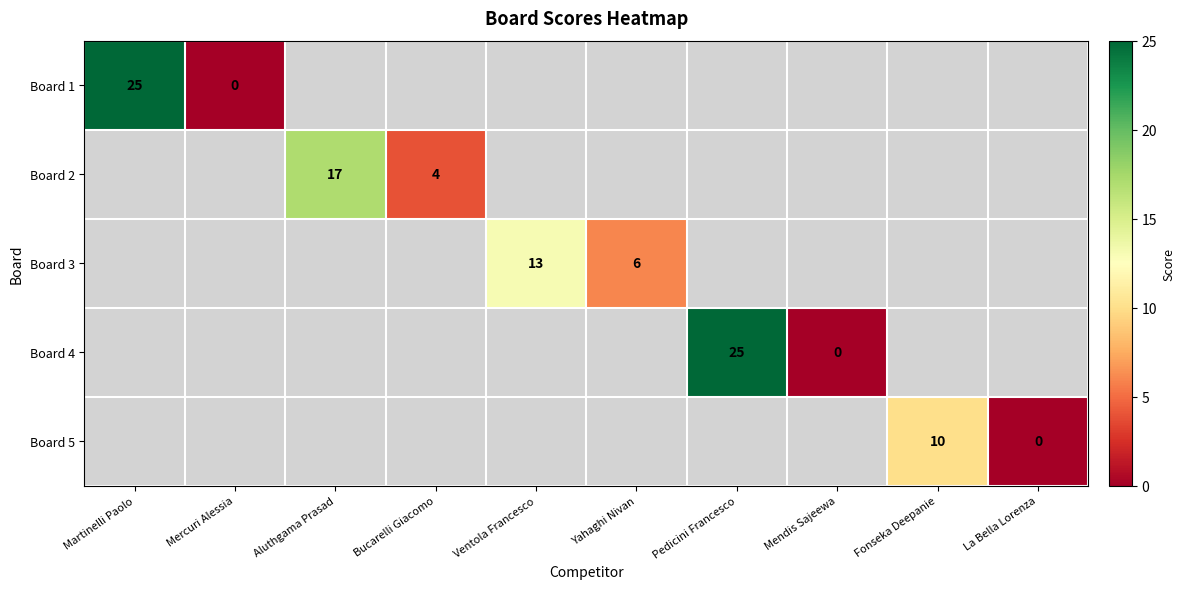

At how many categories does at least one series exceed 17?

2